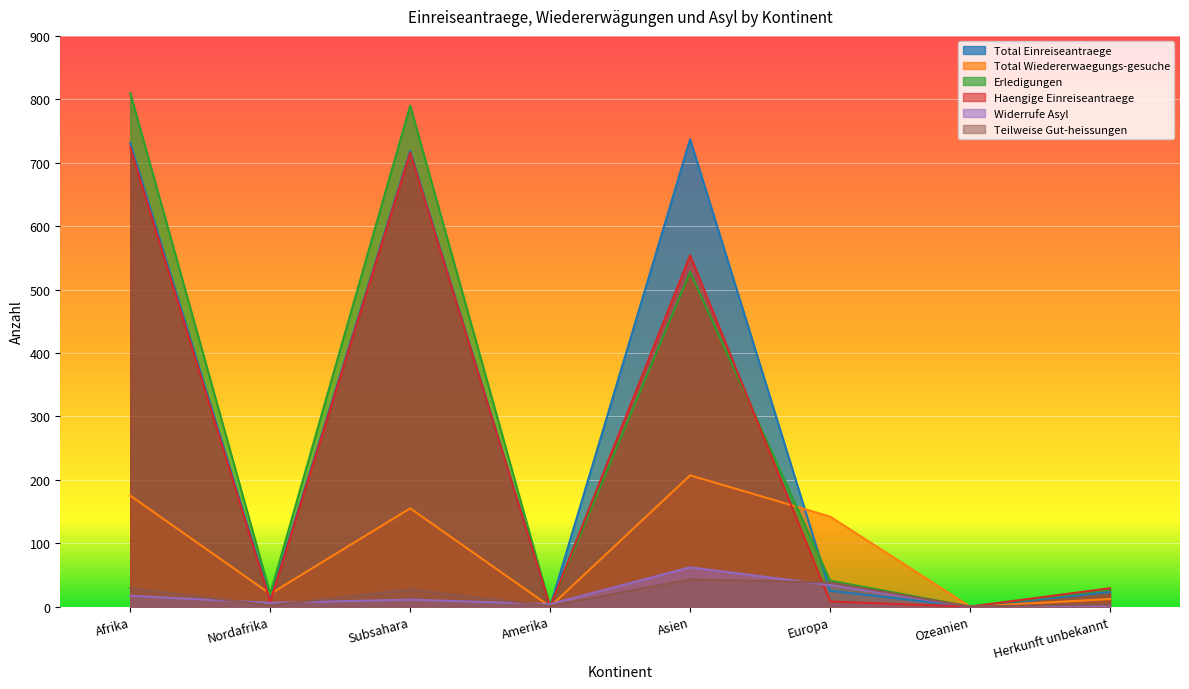

At which label is Haengige Einreiseantraege closest to 362?

Asien